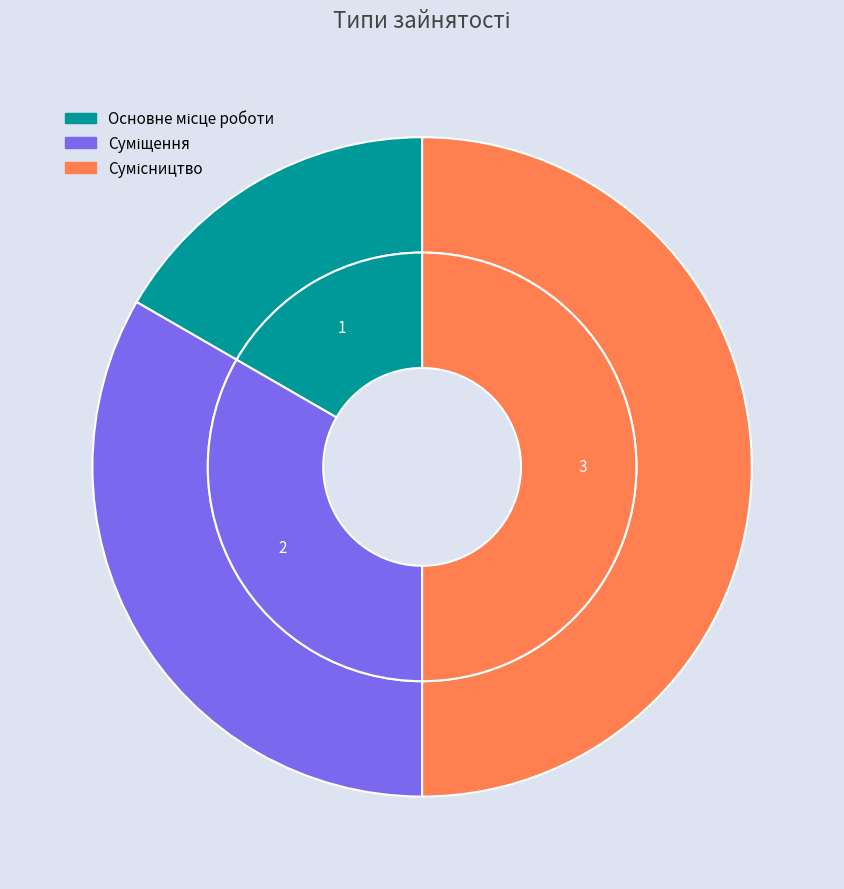

Which category has the smallest portion of the pie?

Основне місце роботи